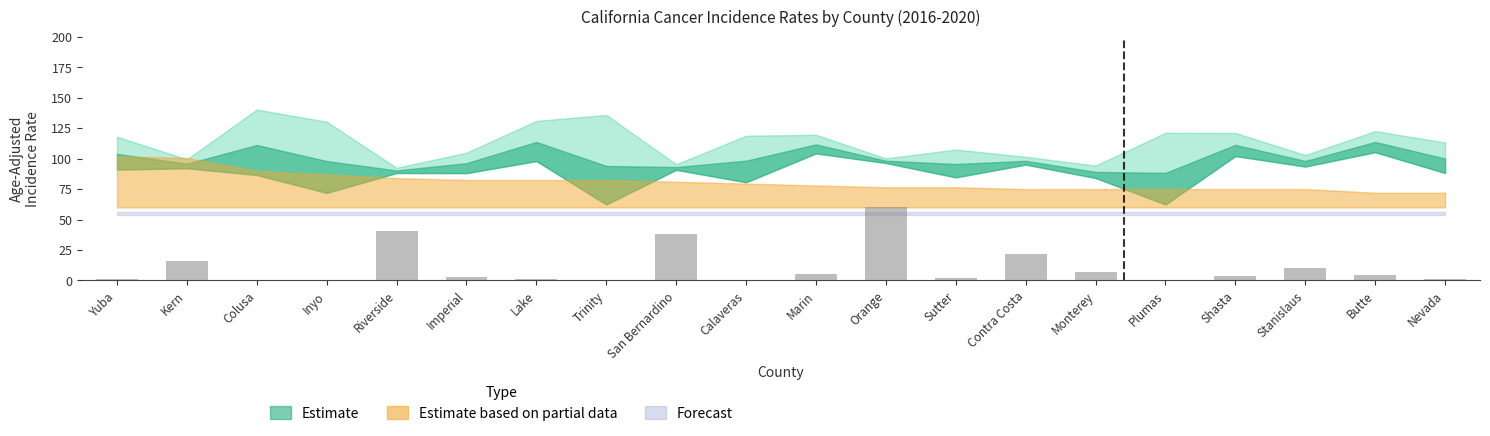

The chart shows a value of 40.9 at Riverside. True or false?

True